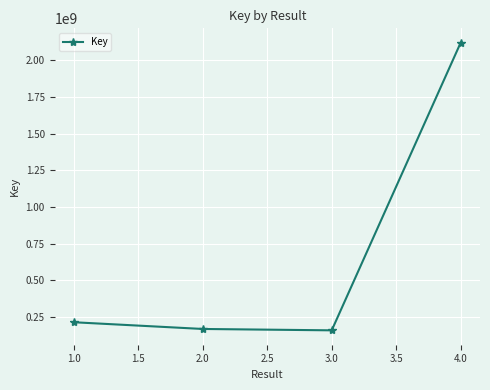

True or false: the data has more than 2 interior local peaks.

False